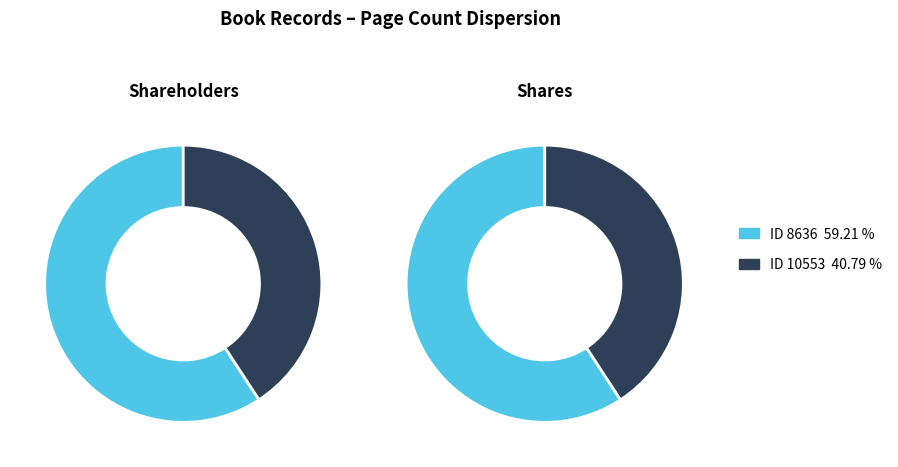

Rank the categories by value from lowest to highest.

10553, 8636